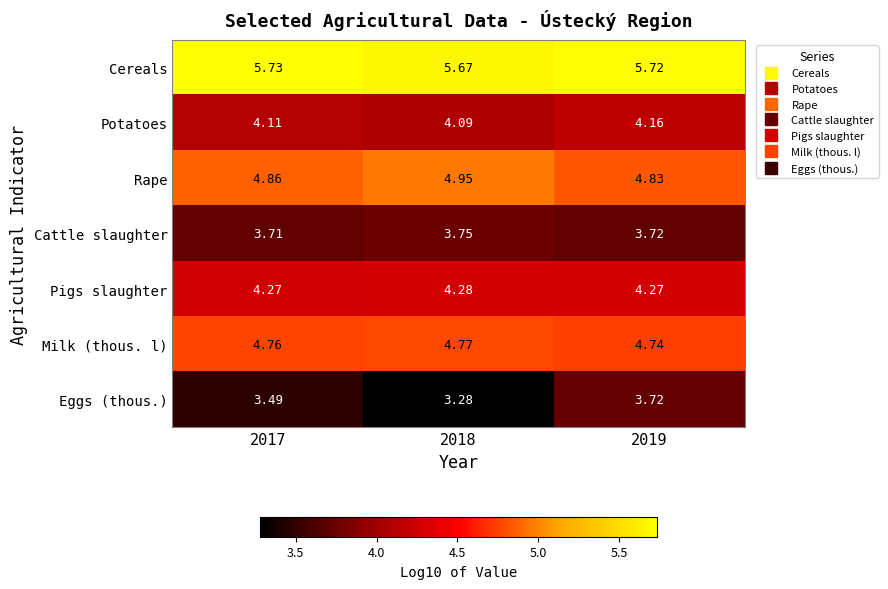

Which series changed the most between 2017 and 2018?

Eggs (thous.)